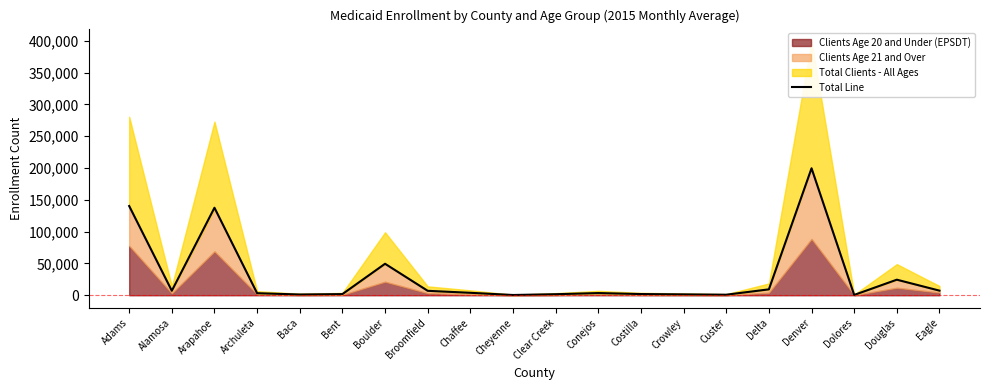

At which label is Total Line closest to 100066?

Arapahoe